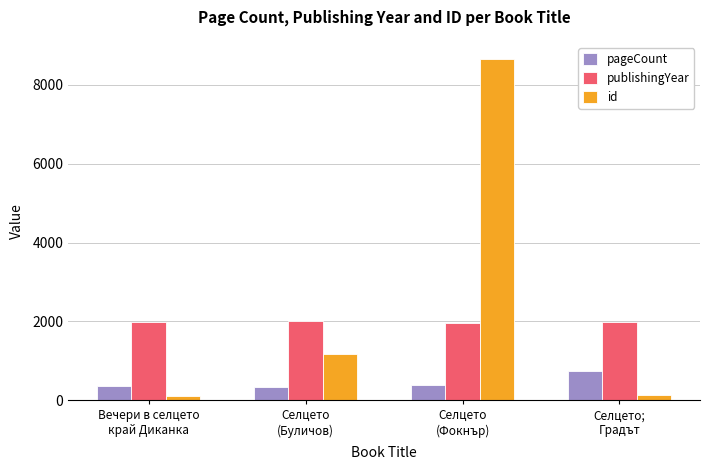

Are the bars horizontal?

No